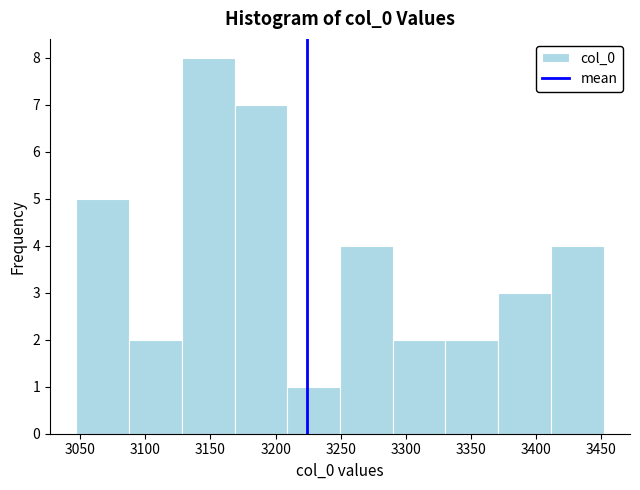

Reading left to right, transcribe this chart: for each bar, give the range it covers on the x-axis and its height. Neither the bar edges nor the heights are printed on the chart, so give them approximately, as read against the axes.

3047.0 to 3087.5: 5
3087.5 to 3128.0: 2
3128.0 to 3168.5: 8
3168.5 to 3209.0: 7
3209.0 to 3249.5: 1
3249.5 to 3290.0: 4
3290.0 to 3330.5: 2
3330.5 to 3371.0: 2
3371.0 to 3411.5: 3
3411.5 to 3452.0: 4